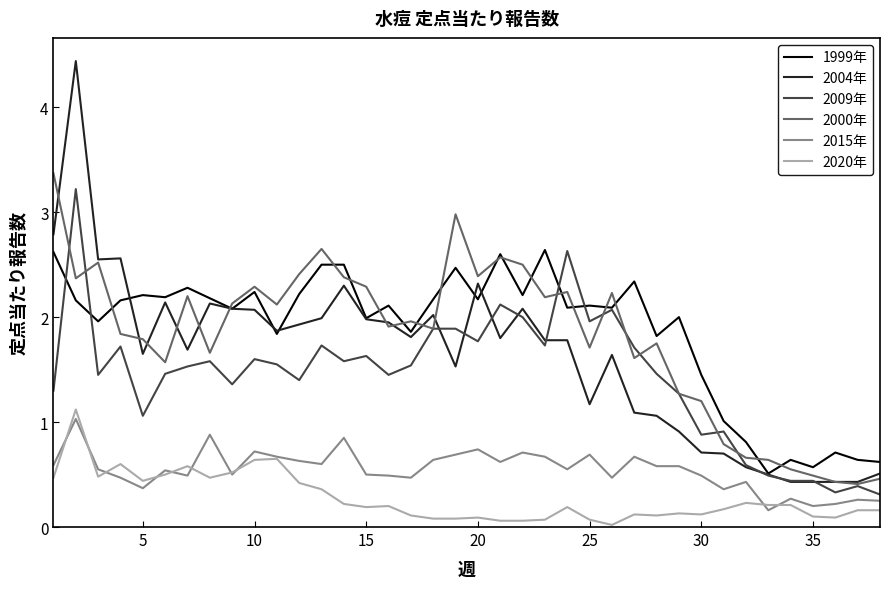

Which series has the widest spread of values?

2004年